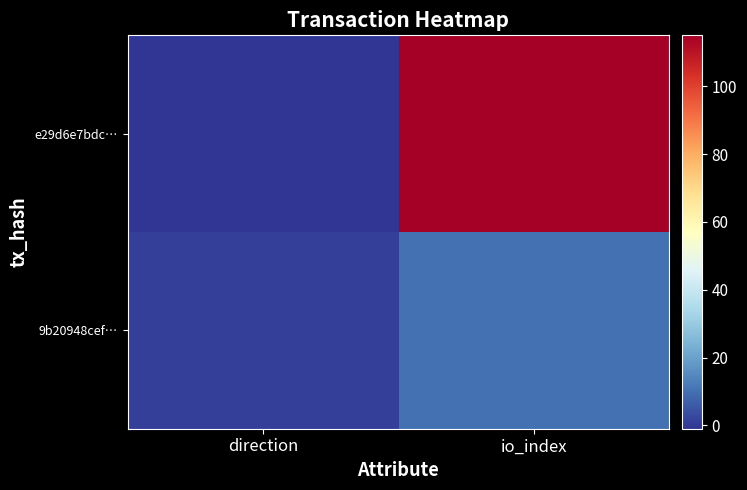

Rank the series at io_index from highest to lowest value.

e29d6e7bdc…, 9b20948cef…